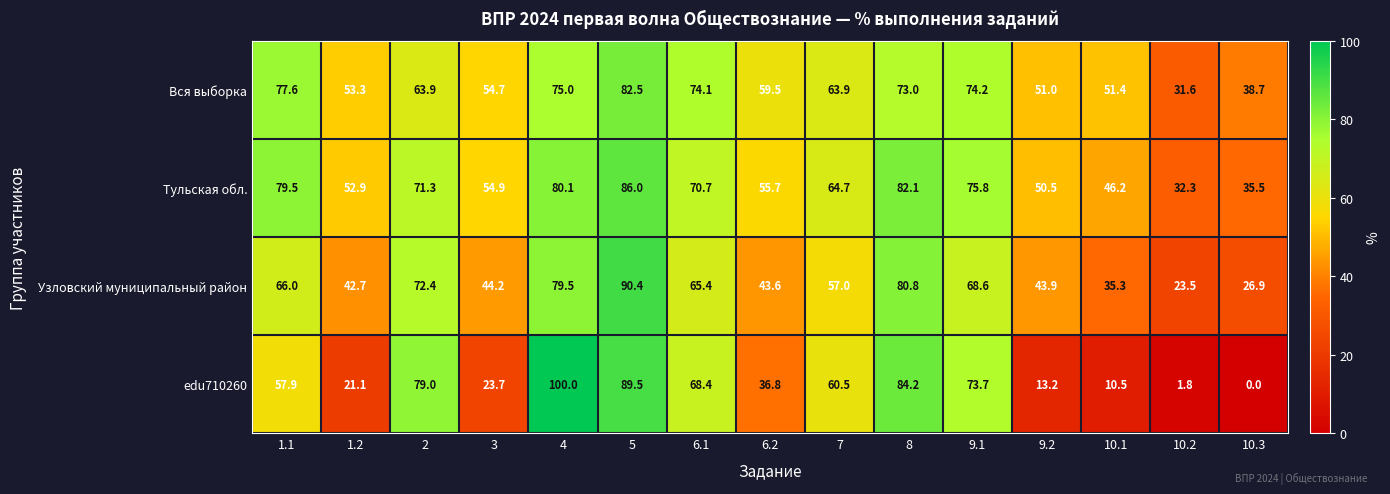

What is the total value across all series at 10.1?

143.4